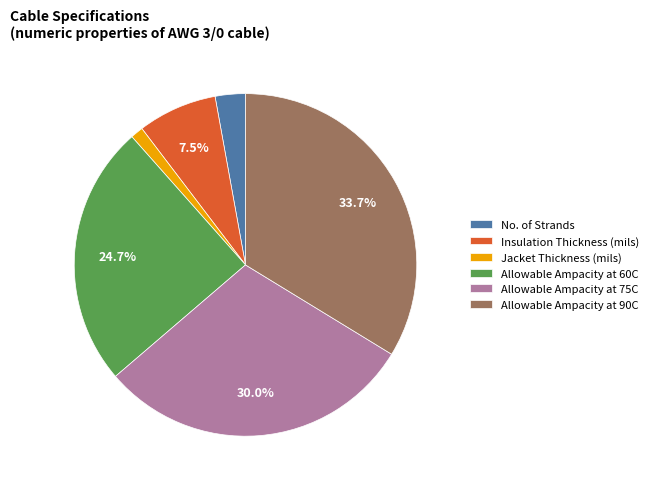

Is Jacket Thickness (mils) the majority of the pie?

No